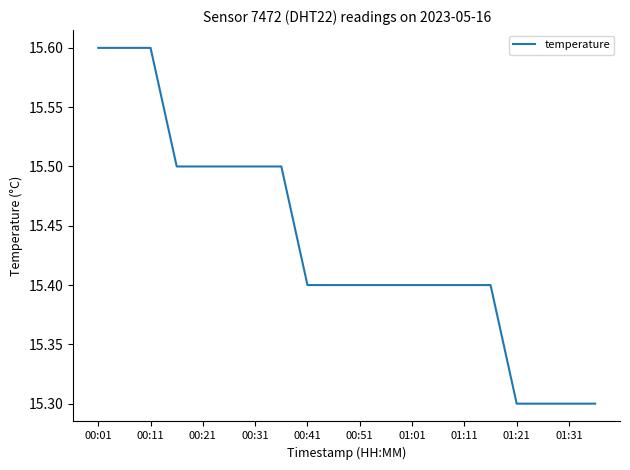

Does the chart have visible grid lines?

No